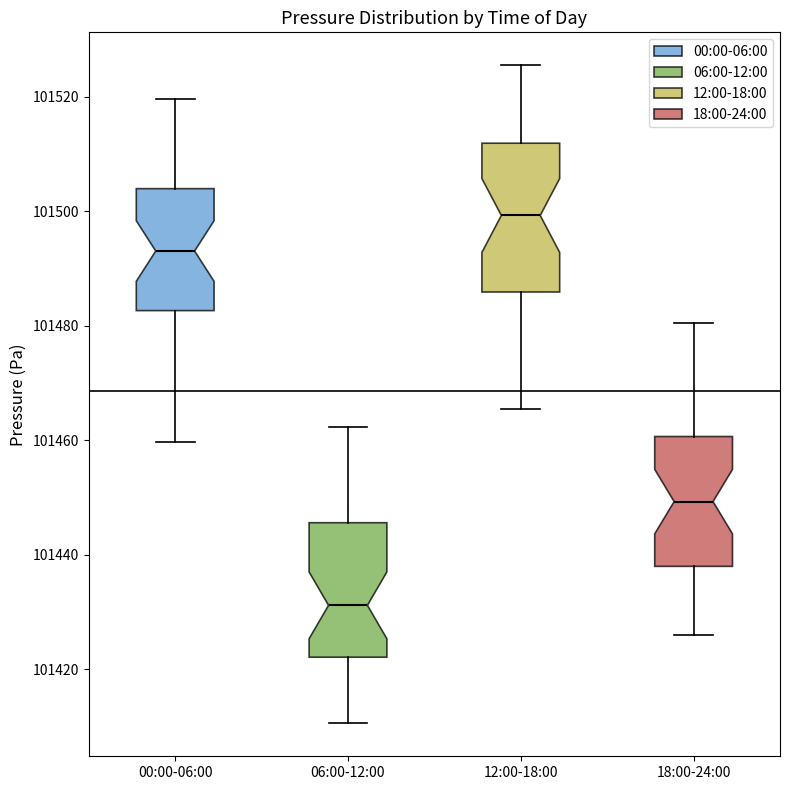

Reading left to right, read every box against the y-axis: the position of its median line, the range the box covers, and the ends of its whiskers. The values are not printed on the chart, so give them approximately, as read against the axis.

00:00-06:00: median 101494, box 101482 to 101504, whiskers 101460 to 101520
06:00-12:00: median 101432, box 101422 to 101446, whiskers 101410 to 101462
12:00-18:00: median 101500, box 101486 to 101512, whiskers 101466 to 101526
18:00-24:00: median 101450, box 101438 to 101460, whiskers 101426 to 101480